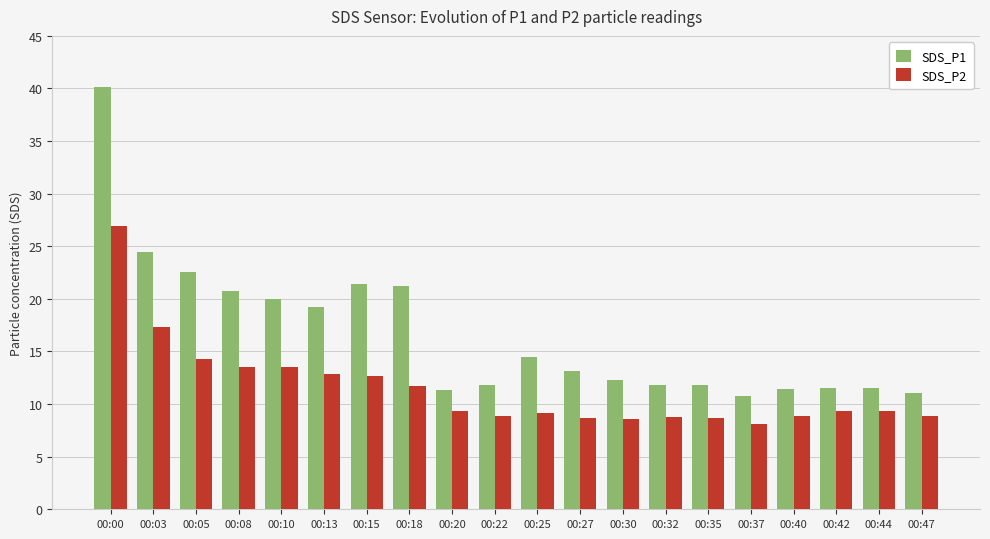

How many values in the SDS_P1 series are below 13?

10